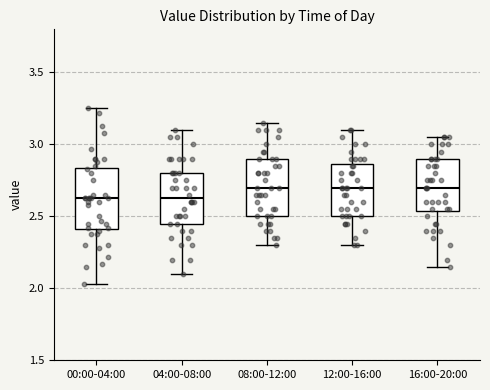

Where is the upper edge of the box for 00:00-04:00 on the y-axis? The values are not printed on the chart, so give them approximately, as read against the axis.

2.85